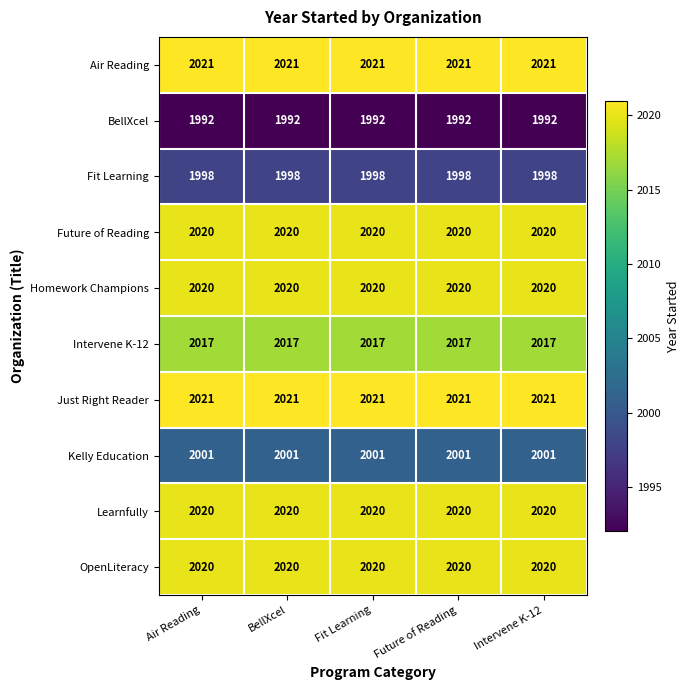

What is the minimum value for Intervene K-12?

2017